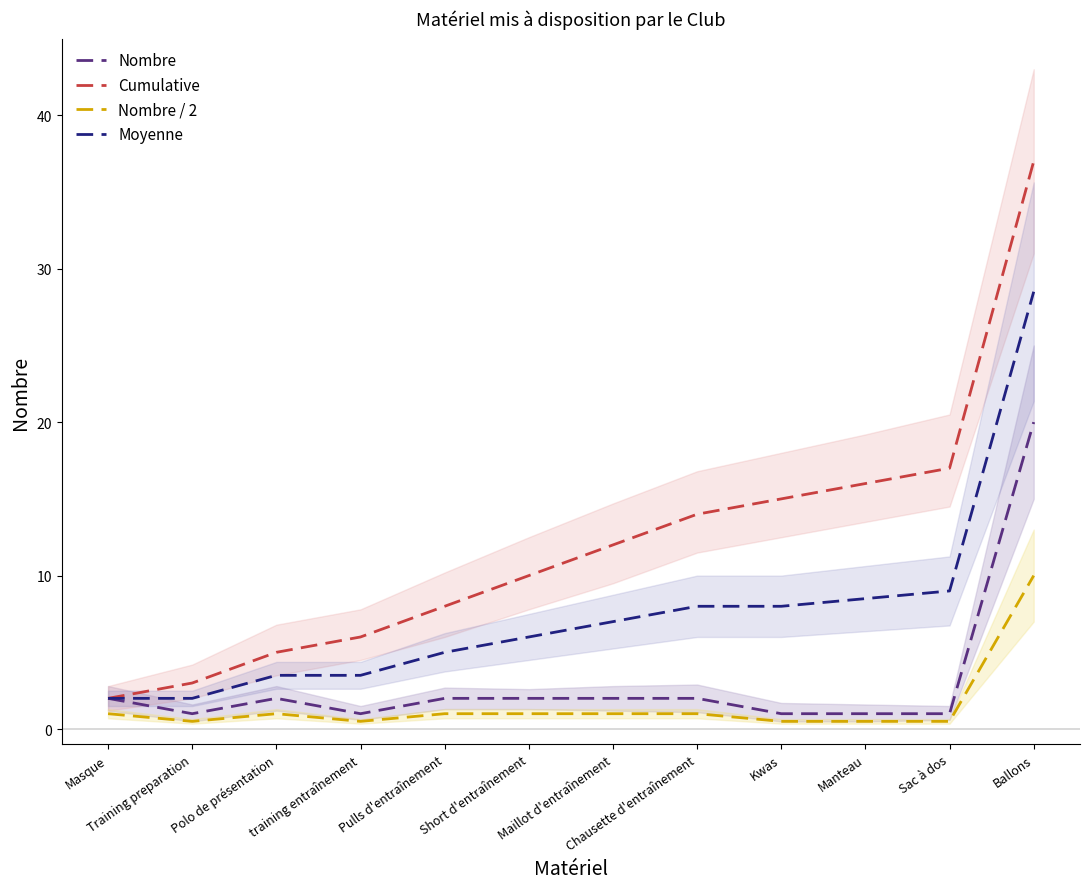

True or false: Cumulative has a value of 5.0 at Polo de présentation.

True